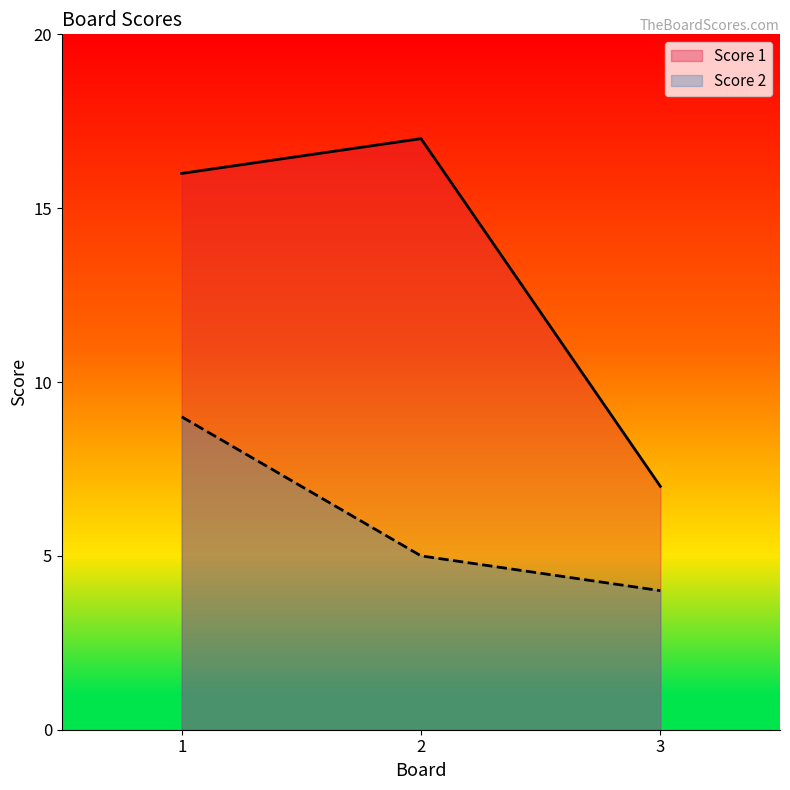

What is the approximate value of Score 2 at 1?

9